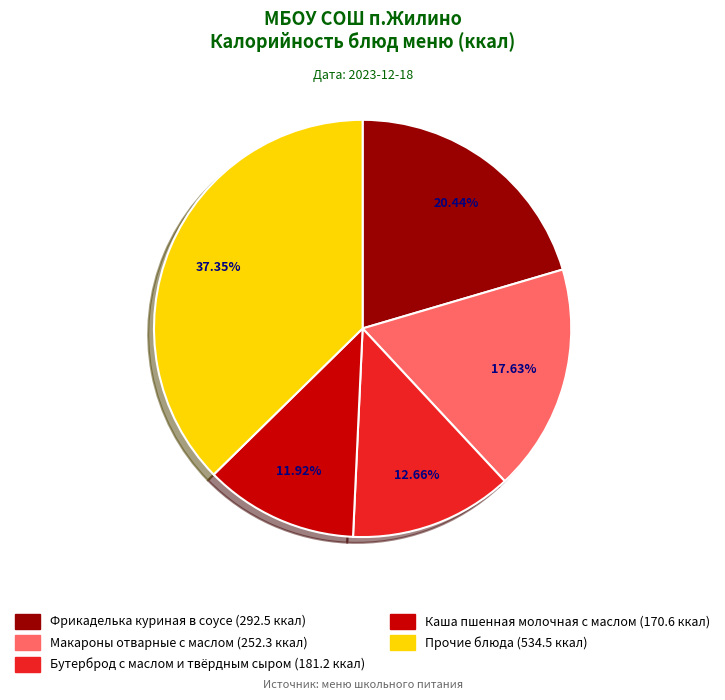

Is there any slice that represents more than half of the pie?

No